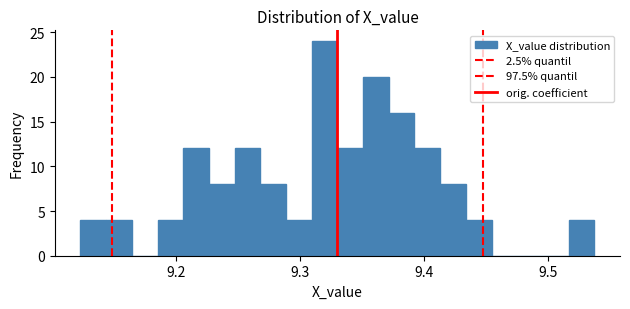

Around what value on the x-axis is the tallest bar? Give the approximate position of its centre, as read against the axis.

9.32